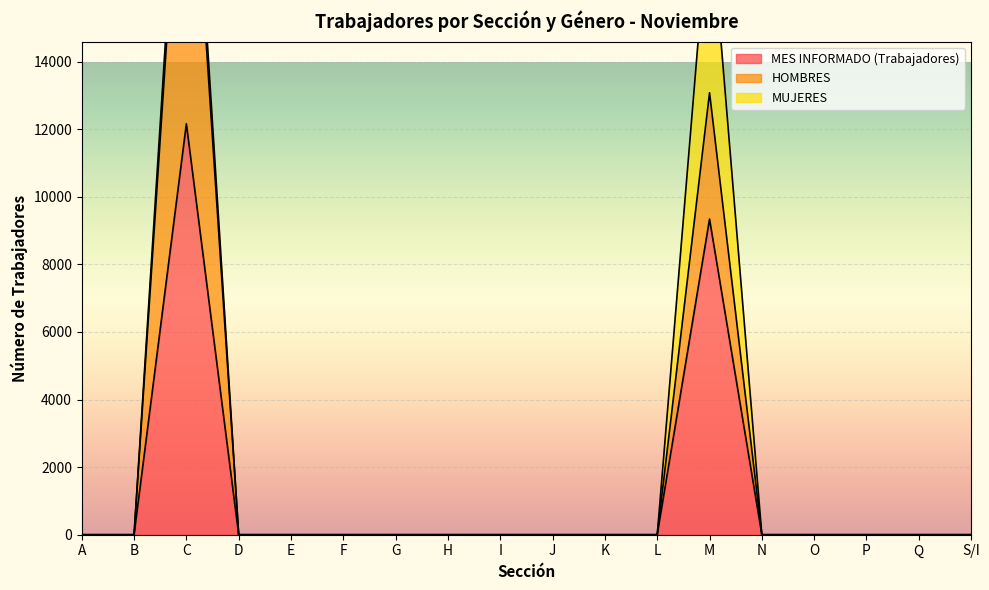

True or false: MES INFORMADO (Trabajadores) has a value of 5266 at E.

False